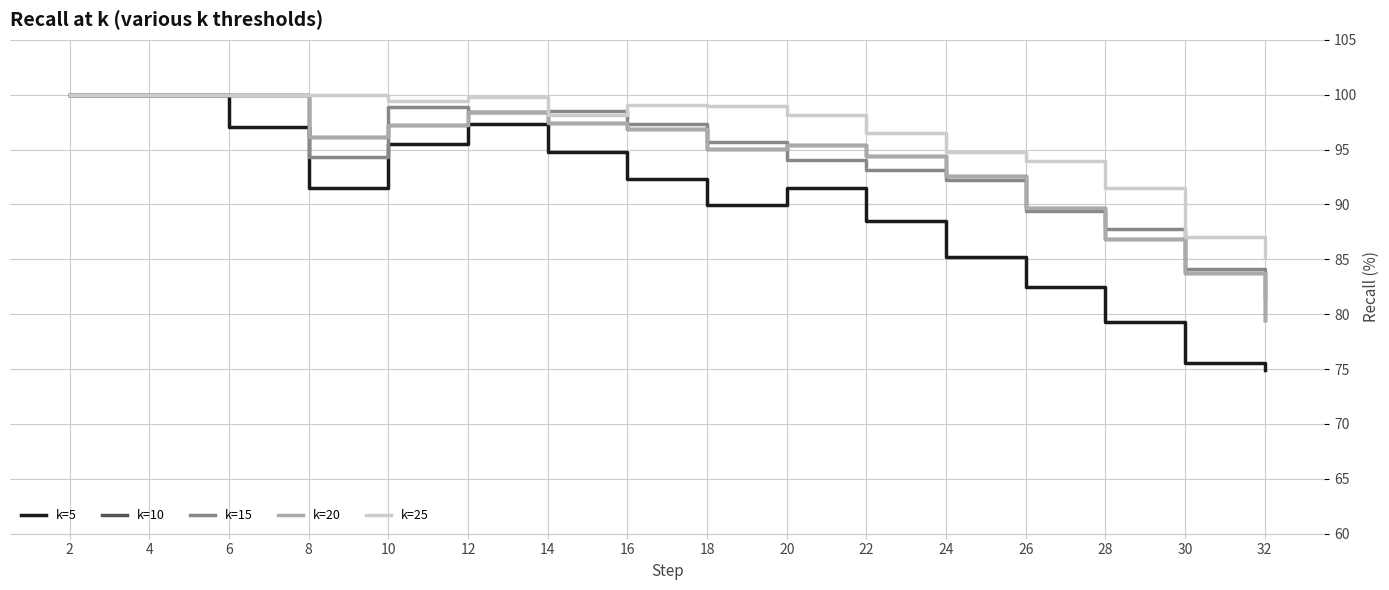

Reading left to right, transcribe all the data shown in this chart.

k=5: 100.0	100.0	97.0	91.5	95.5	97.3	94.7	92.3	90.0	91.5	88.5	85.2	82.5	79.3	75.5	74.9
k=10: 100.0	100.0	100.0	96.2	97.3	98.4	97.5	96.9	95.1	95.4	94.4	92.6	89.7	86.8	83.7	79.5
k=15: 100.0	100.0	100.0	94.3	98.8	98.4	98.5	97.3	95.7	94.0	93.2	92.2	89.4	87.7	84.1	81.6
k=20: 100.0	100.0	100.0	96.2	97.3	98.4	97.5	96.9	95.1	95.4	94.4	92.6	89.7	86.8	83.7	79.5
k=25: 100.0	100.0	100.0	100.0	99.5	99.8	98.2	99.0	99.0	98.1	96.5	94.8	93.9	91.5	87.0	85.2